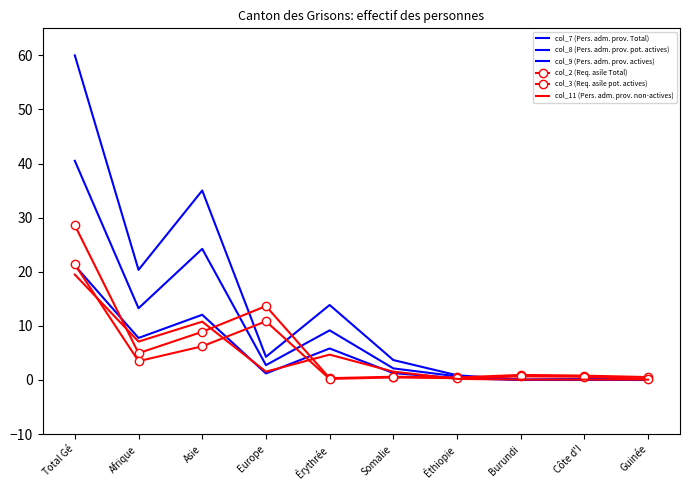

What is the spread (max minus min) of values at Total Gé?

40.5